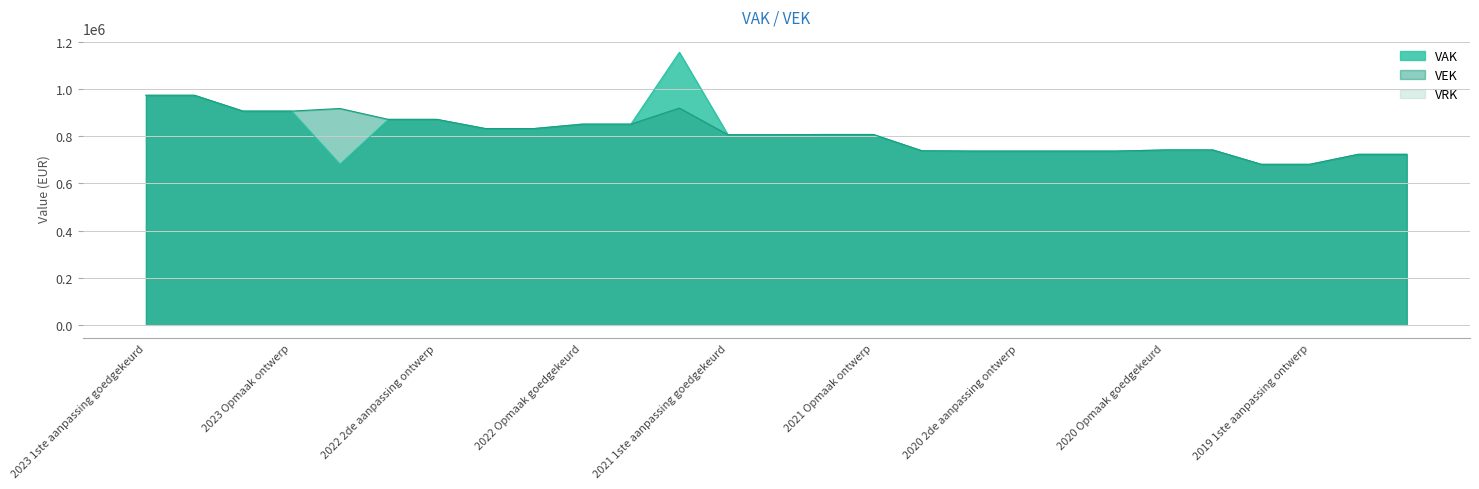

At which label does VAK first exceed 807448?

2023 1ste aanpassing goedgekeurd